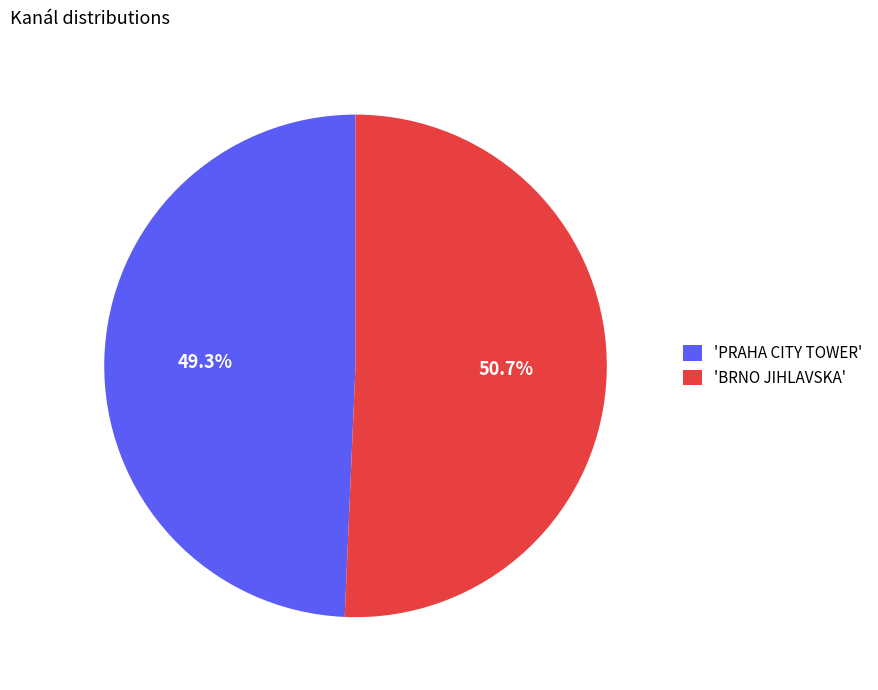

Which has a higher value, 'BRNO JIHLAVSKA' or 'PRAHA CITY TOWER'?

'BRNO JIHLAVSKA'